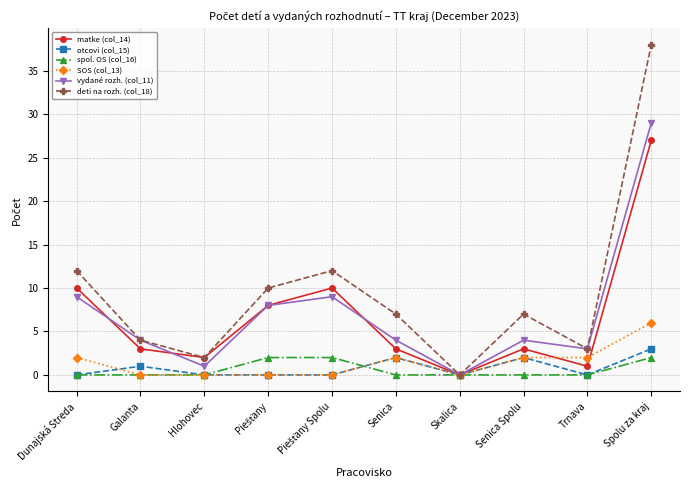

At which category does the chart reach its peak across all series?

Spolu za kraj